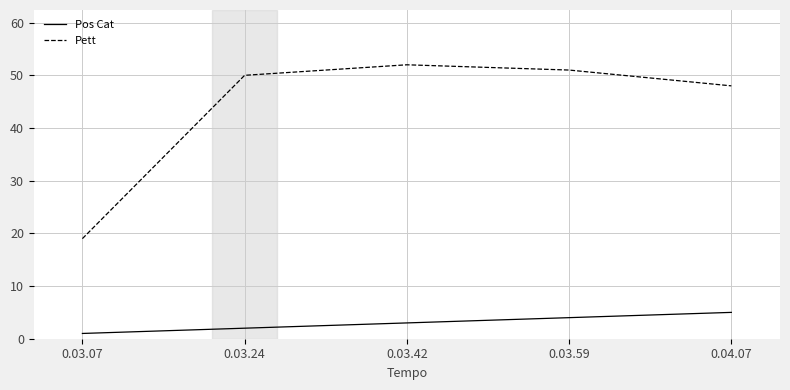

The Pett series shows 32 at 0.03.24. True or false?

False